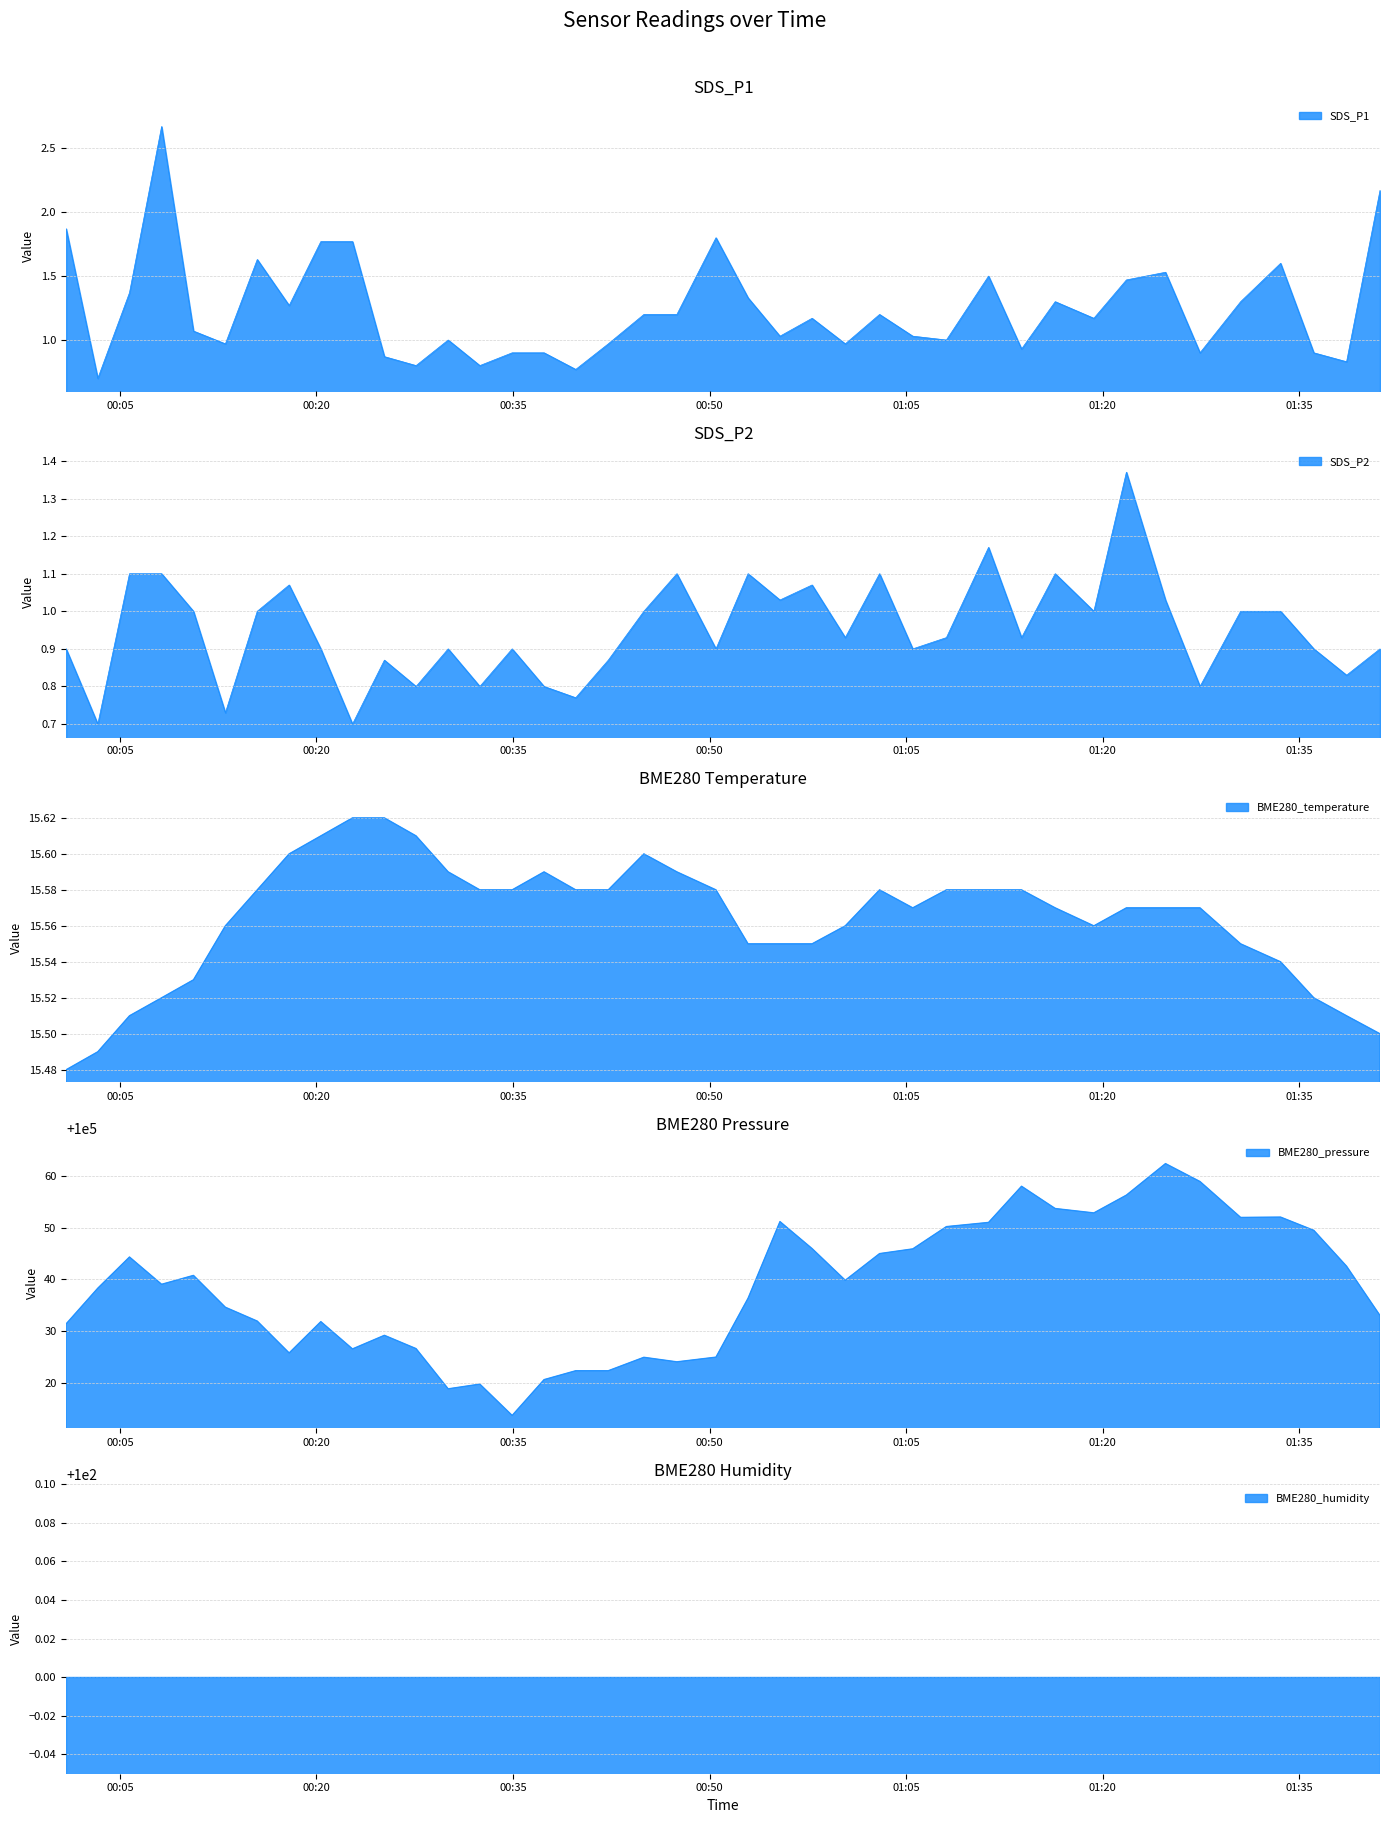

What is the sum of all SDS_P1 values?

49.6